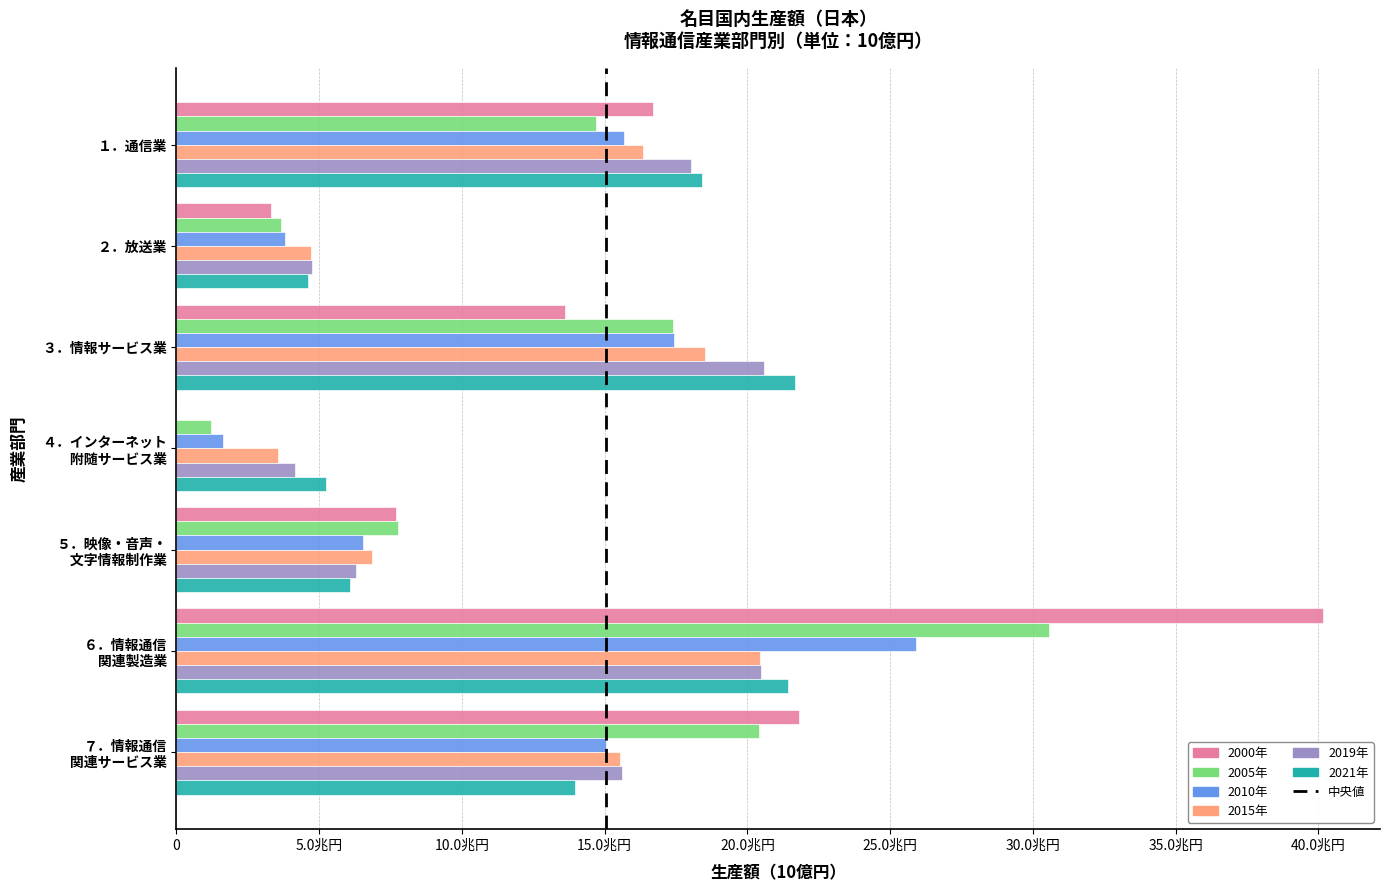

Rank the categories by 2019年 value from highest to lowest.

３．情報サービス業, ６．情報通信 関連製造業, １．通信業, ７．情報通信 関連サービス業, ５．映像・音声・ 文字情報制作業, ２．放送業, ４．インターネット 附随サービス業